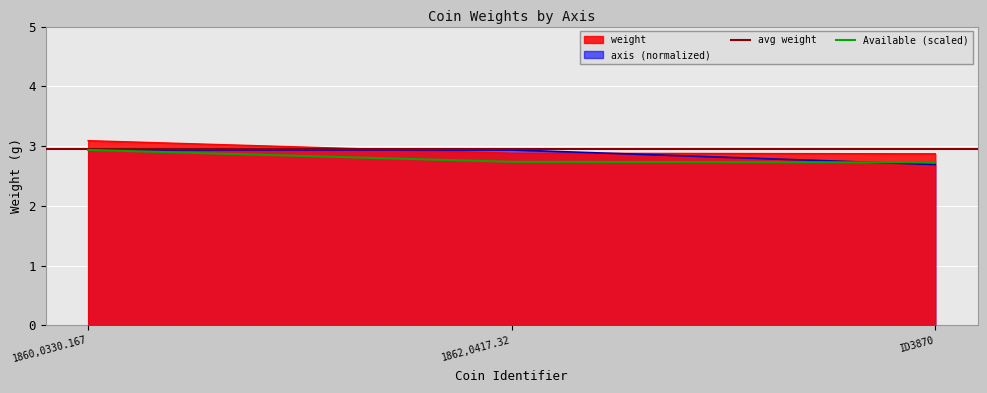

Does the chart display data point markers on the line(s)?

No